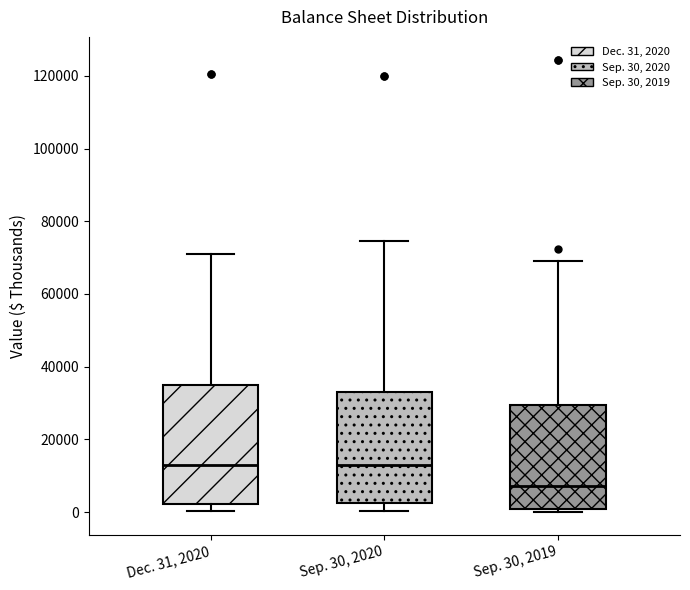

Reading left to right, read every box against the y-axis: the position of its median line, the range the box covers, and the ends of its whiskers. The values are not printed on the chart, so give them approximately, as read against the axis.

Dec. 31, 2020: median 12000, box 2000 to 34000, whiskers 0 to 70000
Sep. 30, 2020: median 12000, box 2000 to 34000, whiskers 0 to 74000
Sep. 30, 2019: median 8000, box 0 to 30000, whiskers 0 (just below the box's lower edge) to 70000